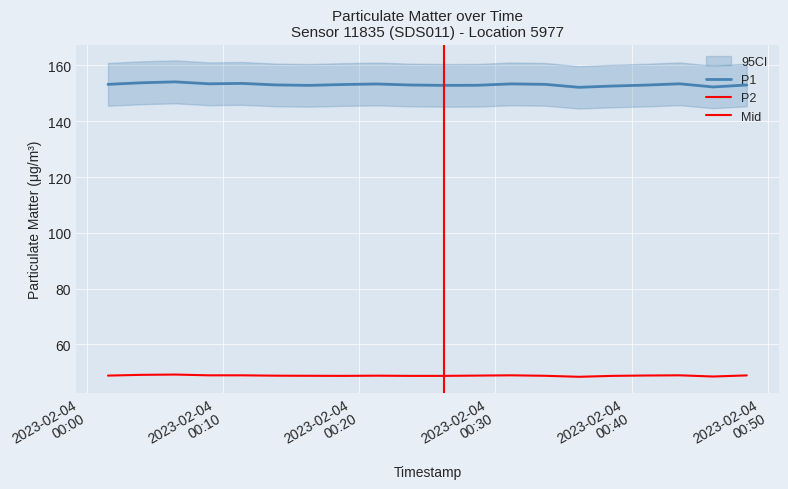

What is the value of the P1 point at the 20th from the left?

153.0